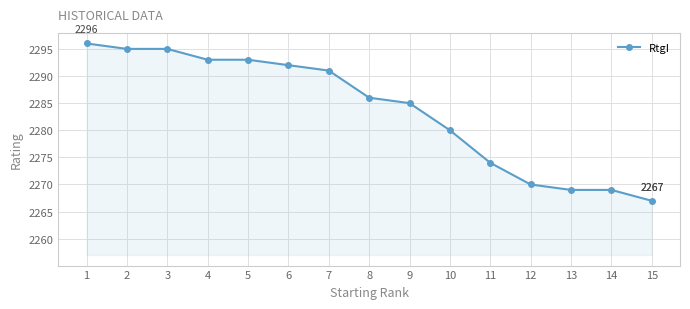

Where is the data nearest to the value 2281?

10